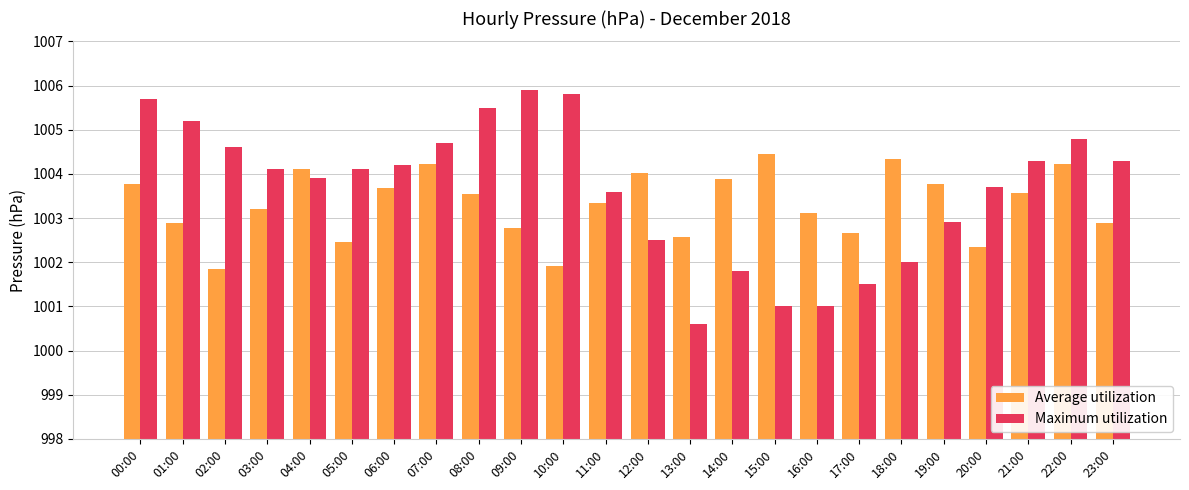

What is the difference between the second highest and second lowest values in the Maximum utilization series?

4.8